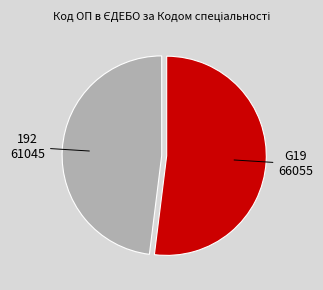

What is the ratio of the value at G19 to the value at 192?

1.1